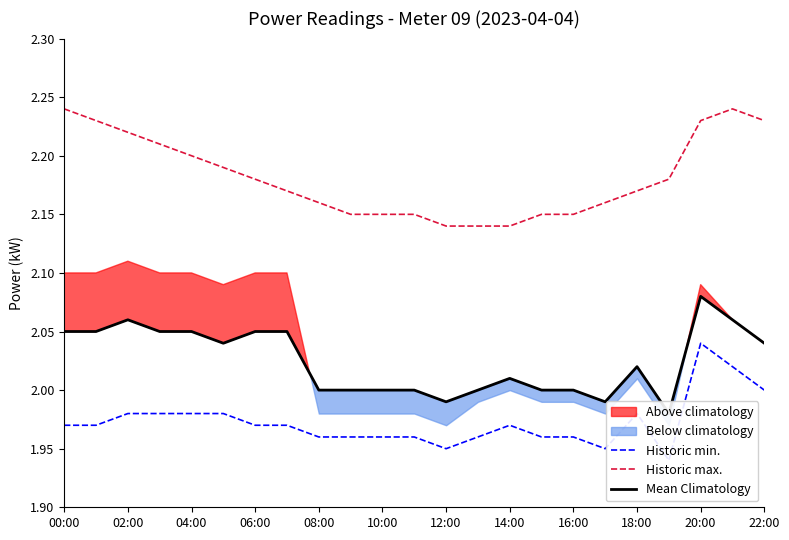

The Historic max. series shows 0.5 at 00:00. True or false?

False